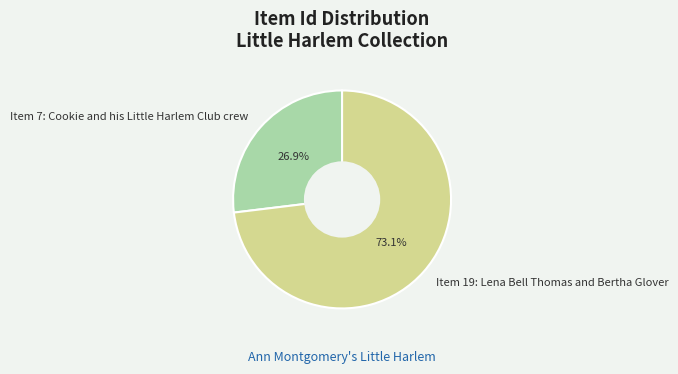

What percentage is the Item 19: Lena Bell Thomas and Bertha Glover slice, to the nearest percent?

73%